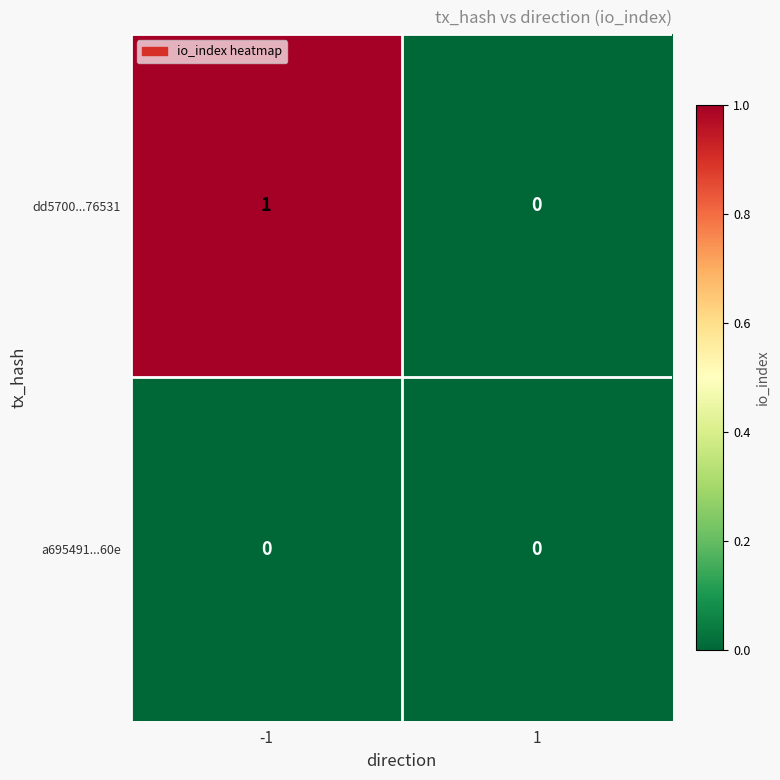

At which category does the chart reach its peak across all series?

-1